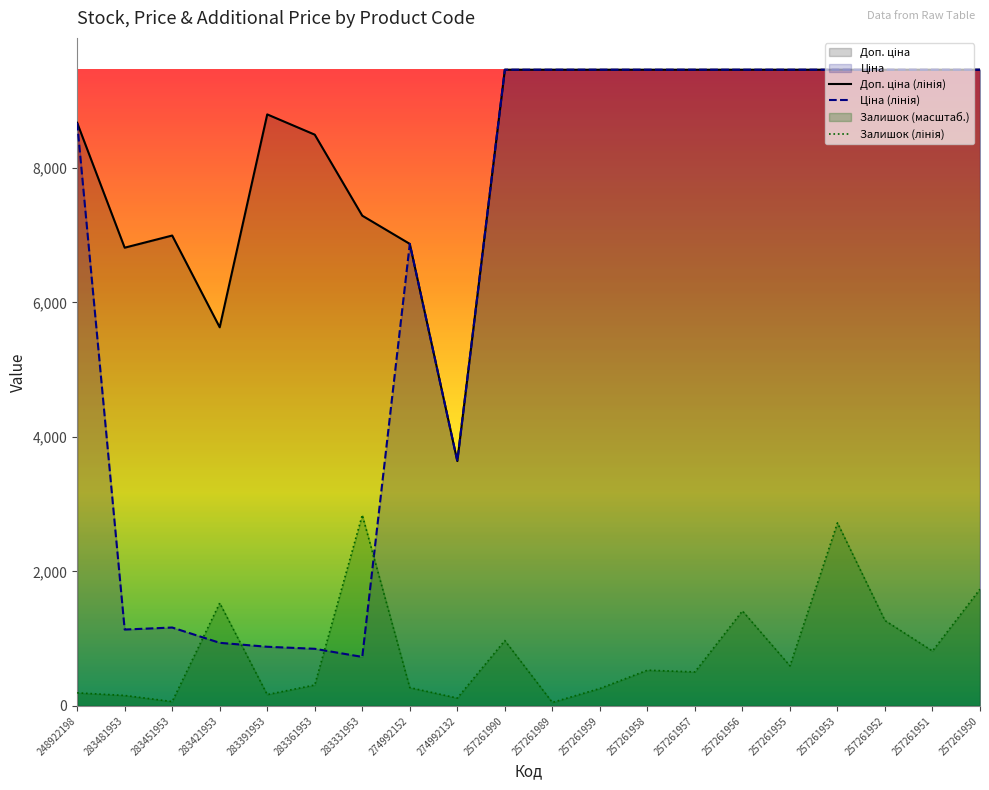

Where does the Ціна series first go above 9458?

257261990